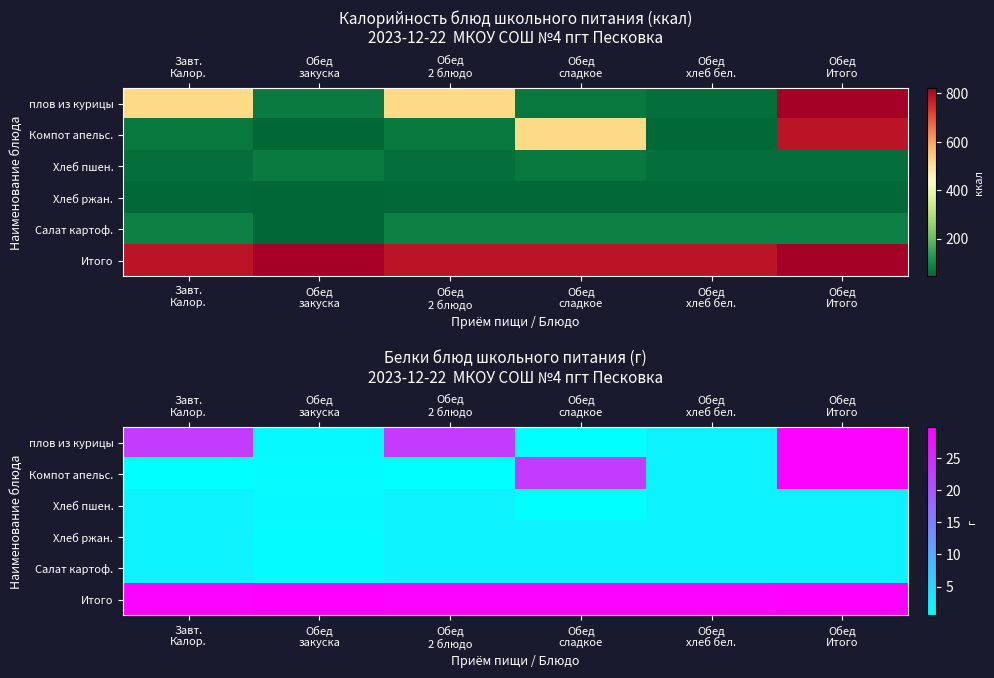

The value of Салат картоф. at Обед закуска is 1.0. True or false?

True